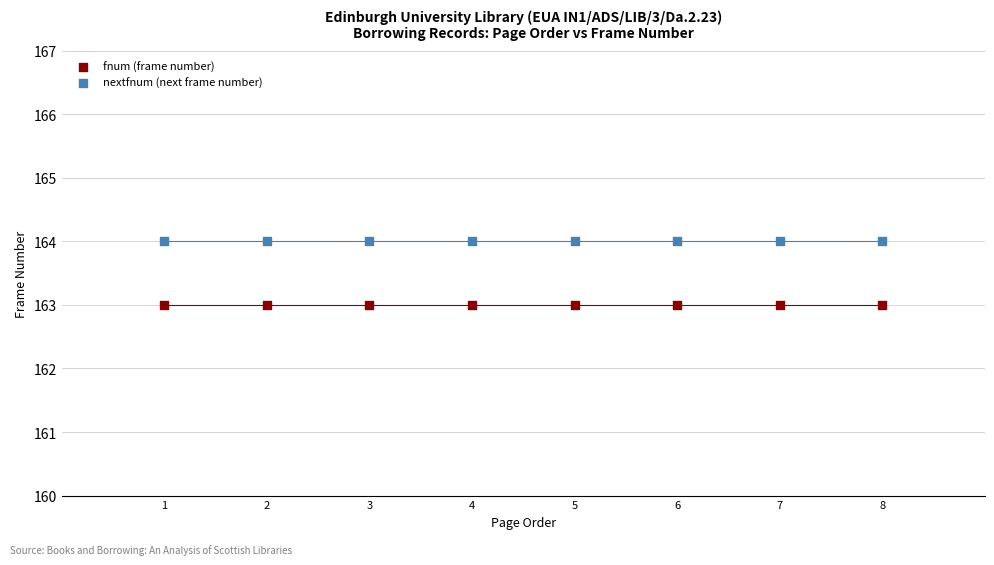

Which series contains the lowest Y value?

fnum (frame number)